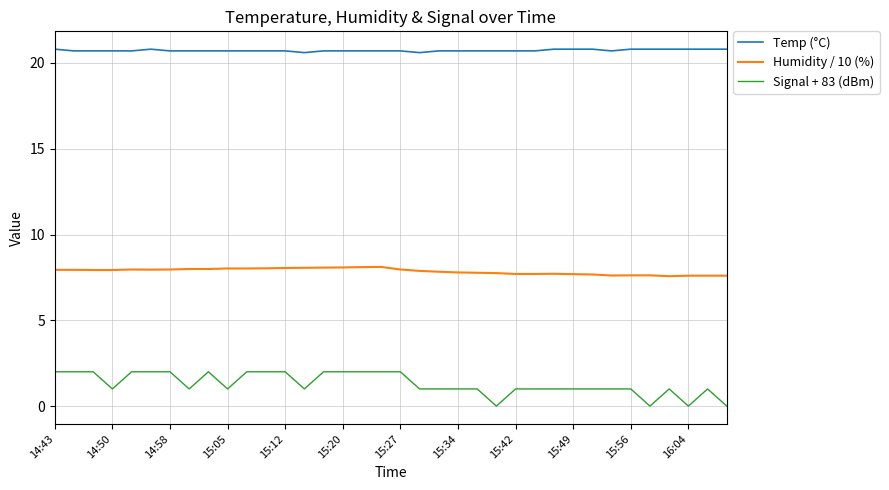

Which series has the largest total across all categories?

Temp (°C)